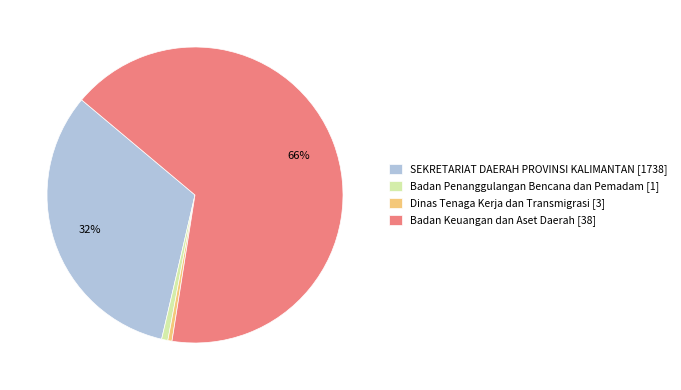

How many segments does this pie chart have?

4